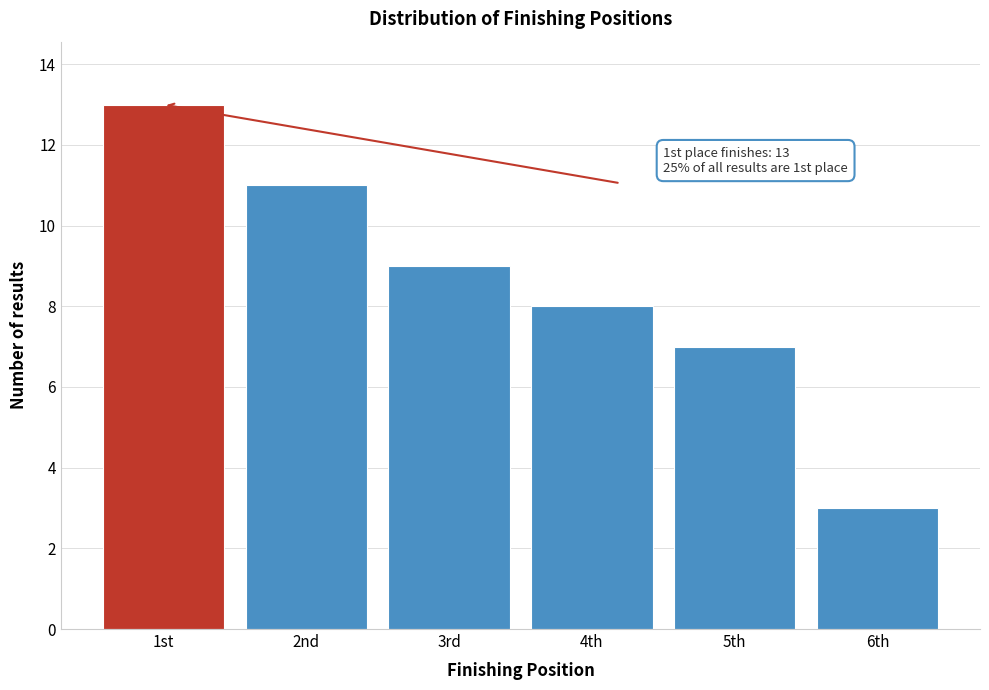

Reading right to left, what are all the values shown in this chart?

6th=3	5th=7	4th=8	3rd=9	2nd=11	1st=13